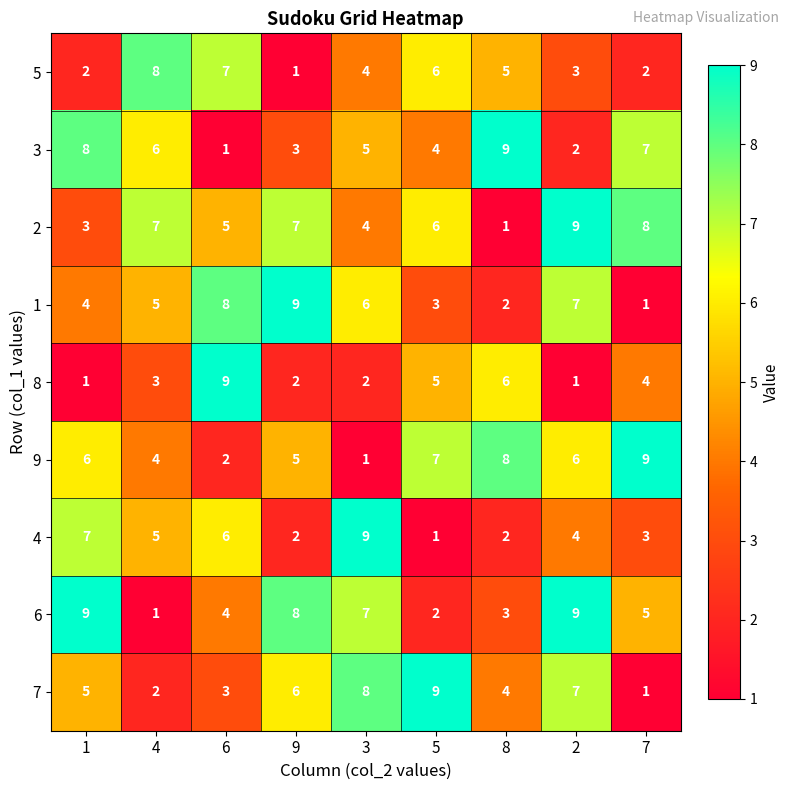

What is the difference between the maximum and second lowest values in the 3 series?

7